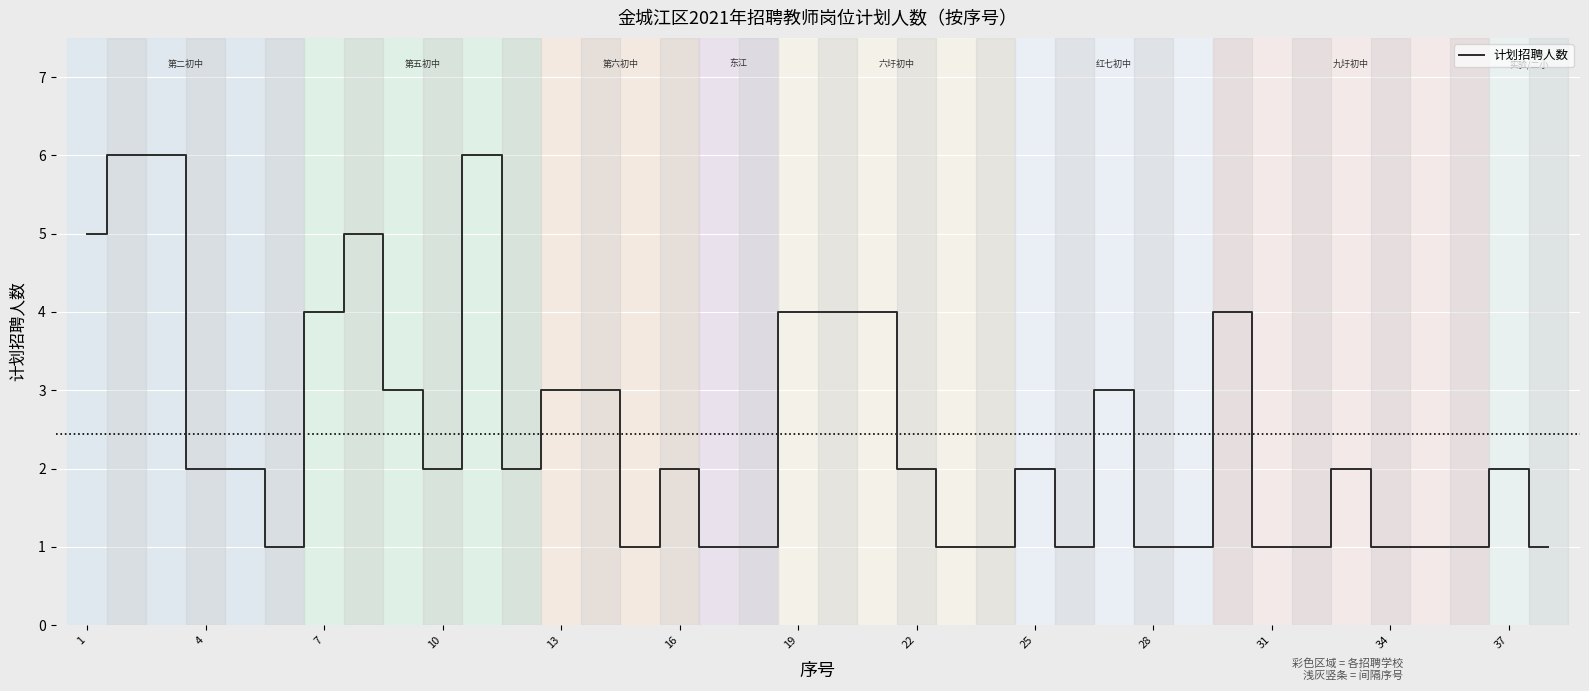

What is the greatest value displayed?

6